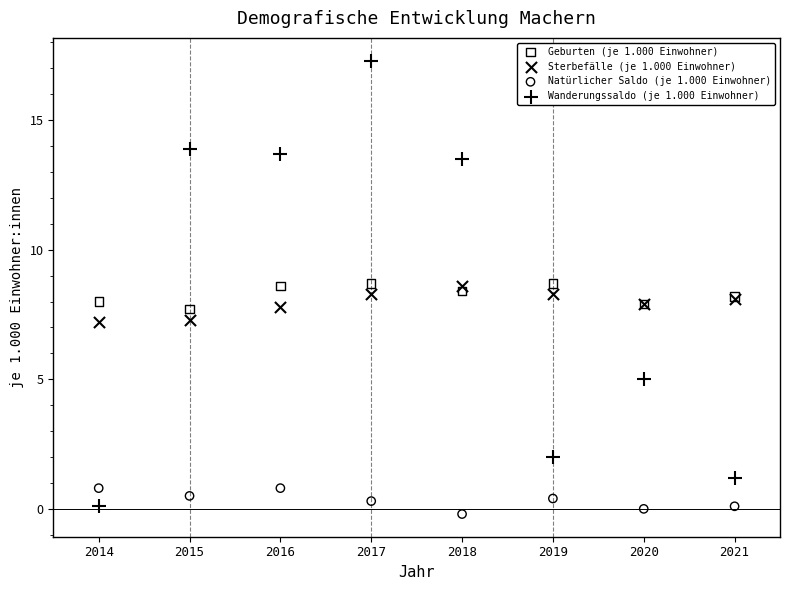

What is the X range (max minus min) for the scatter plot?

7.0